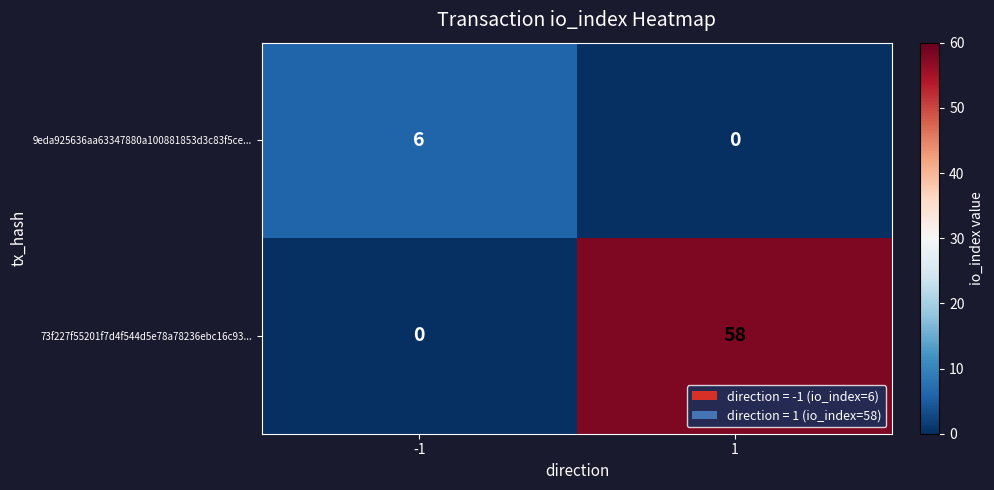

What is the total value across all series at -1?

6